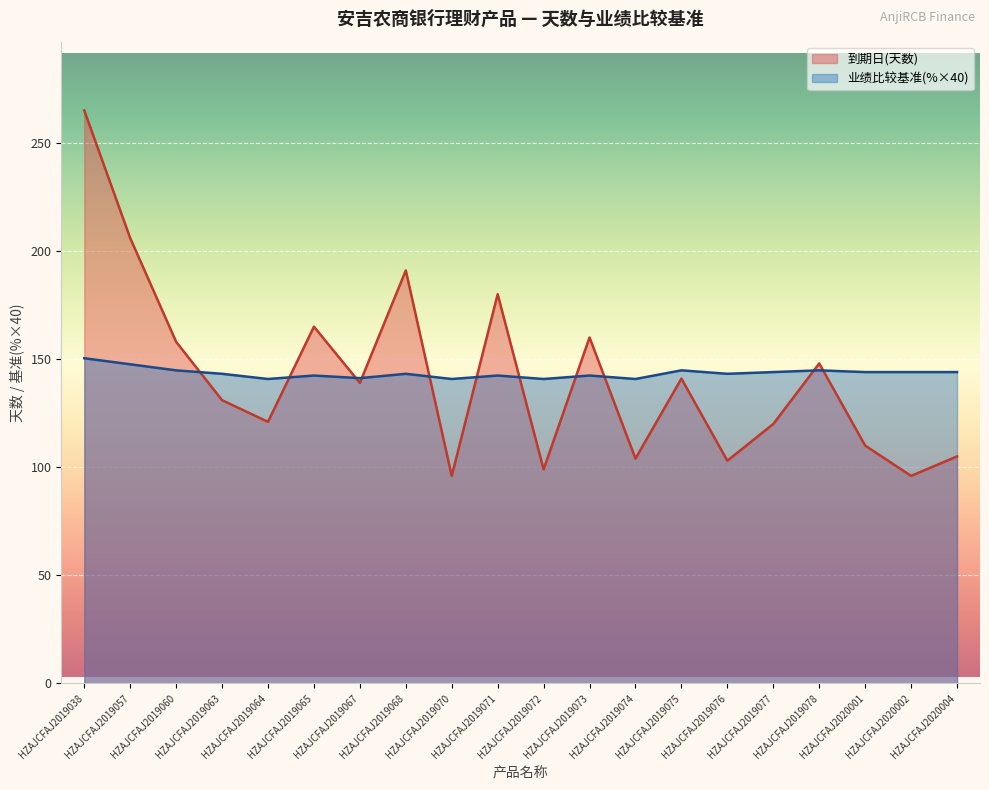

At which category is the sum across all series the highest?

HZAJCFAJ2019038